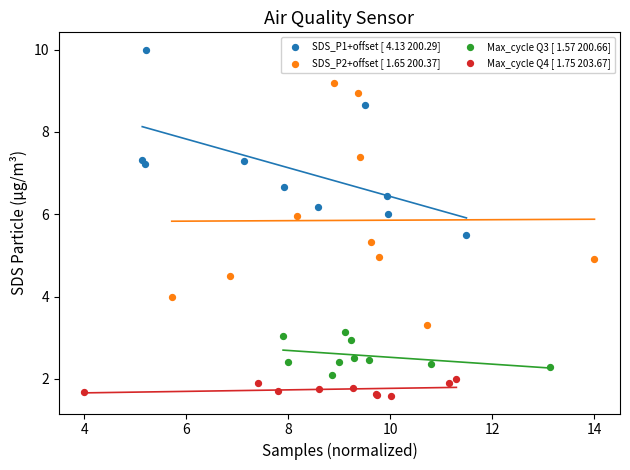

Which series contains the highest Y value?

SDS_P1+offset [ 4.13 200.29]